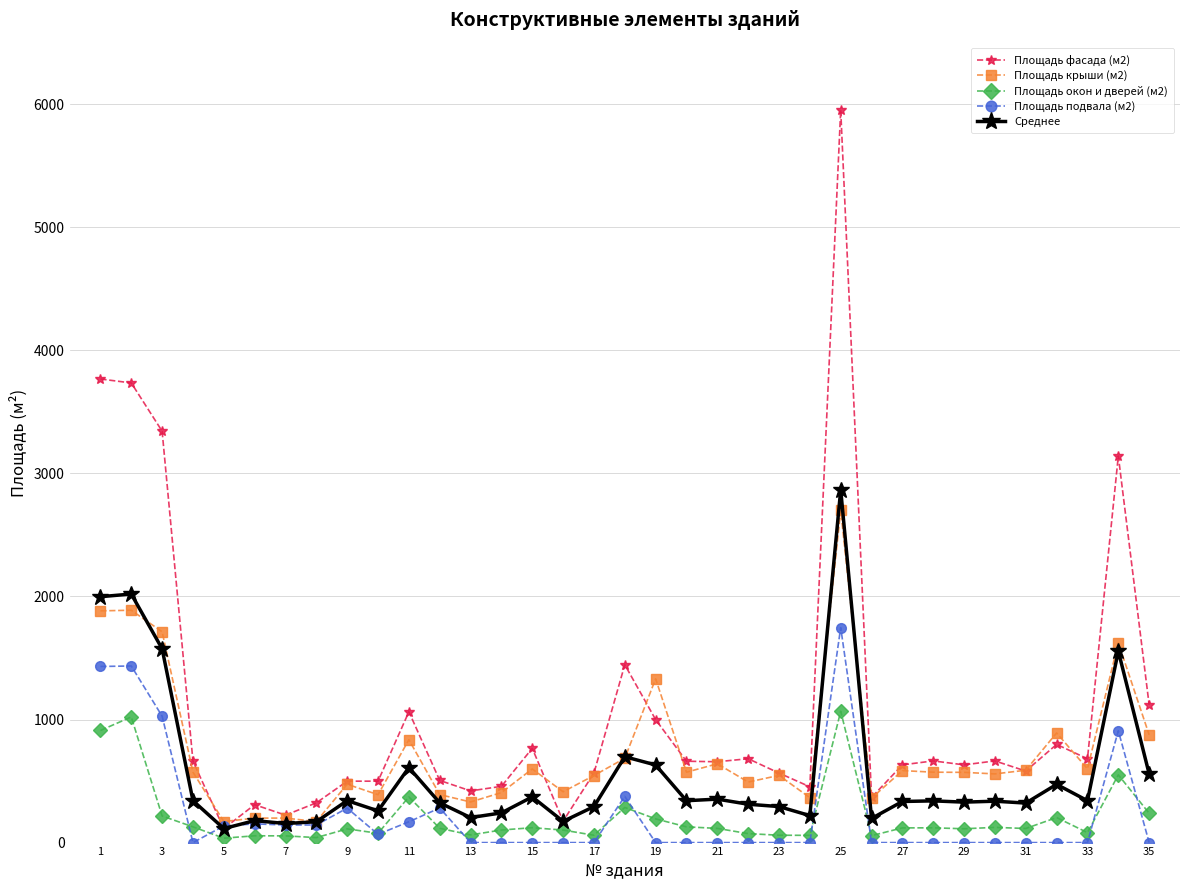

What is the maximum value shown in the chart?

5953.5